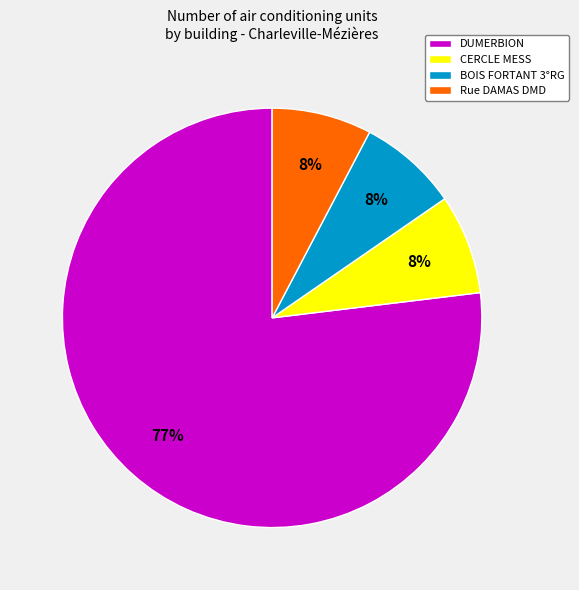

True or false: DUMERBION accounts for 68% of the total.

False